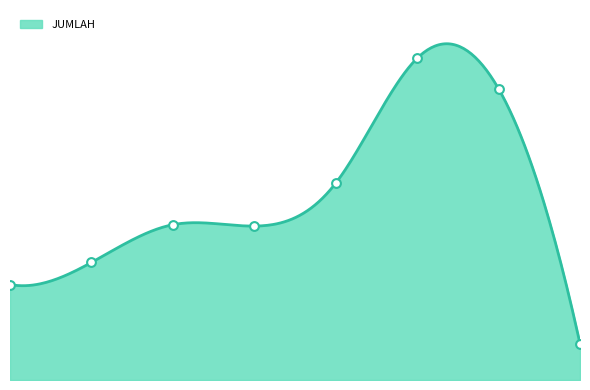

Which series has the widest spread of Y values?

JUMLAH